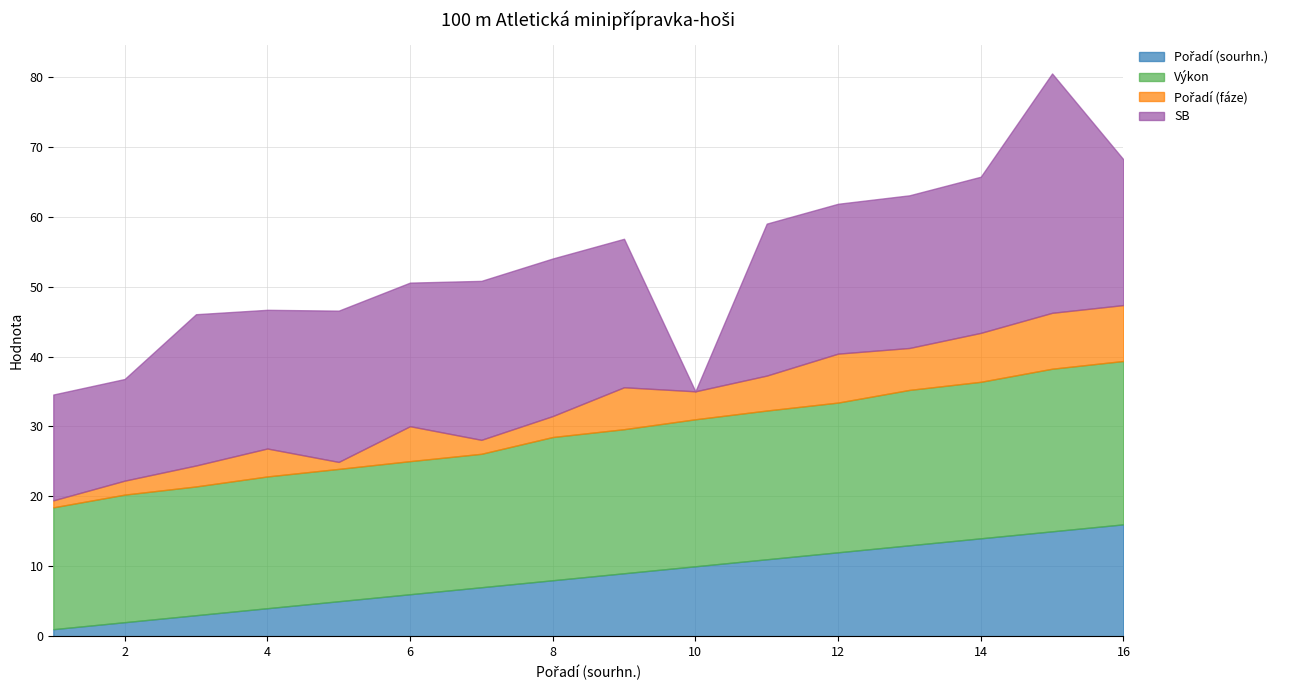

Reading right to left, what are all the values shown in this chart?

Pořadí (sourhn.): 16.0	15.0	14.0	13.0	12.0	11.0	10.0	9.0	8.0	7.0	6.0	5.0	4.0	3.0	2.0	1.0
Výkon: 23.4	23.3	22.4	22.2	21.4	21.3	21.0	20.6	20.5	19.1	19.0	18.9	18.9	18.4	18.2	17.4
Pořadí (fáze): 8.0	8.0	7.0	6.0	7.0	5.0	4.0	6.0	3.0	2.0	5.0	1.0	4.0	3.0	2.0	1.0
SB: 20.8	34.2	22.3	21.8	21.4	21.7	0.0	21.2	22.5	22.7	20.5	21.6	19.8	21.6	14.5	15.1